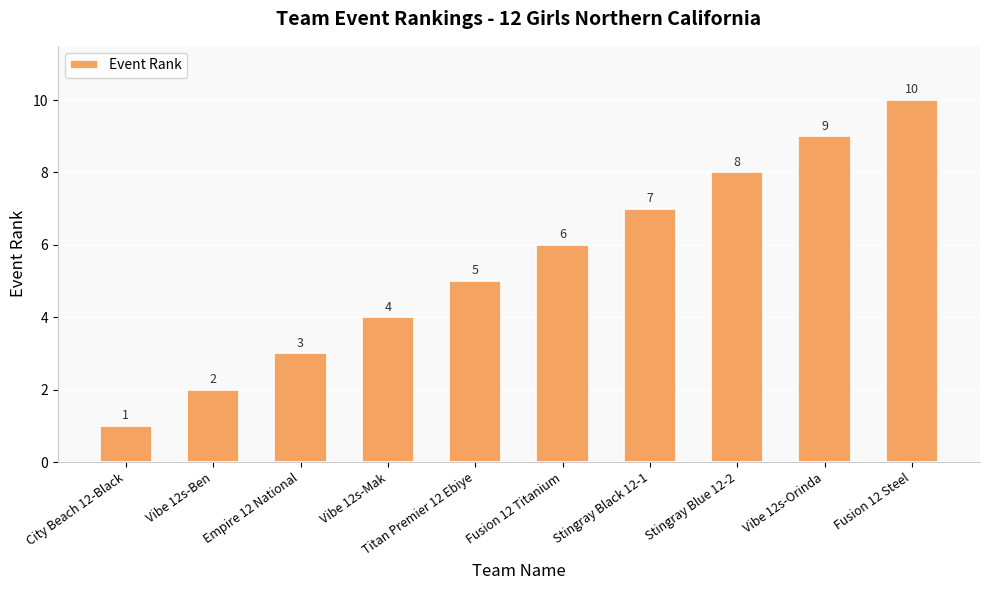

Count the values in the range 3 to 8.

6